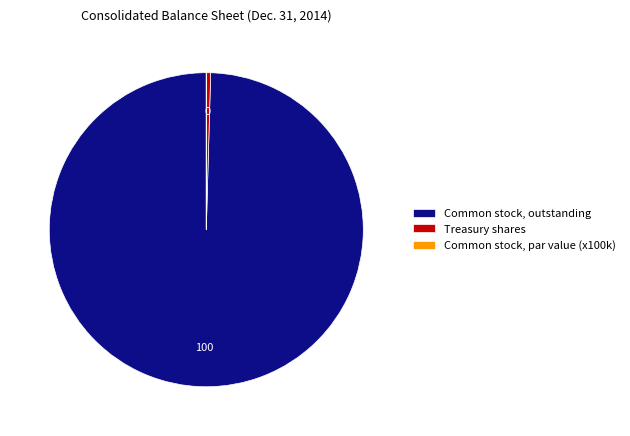

Is Common stock, outstanding the majority of the pie?

Yes